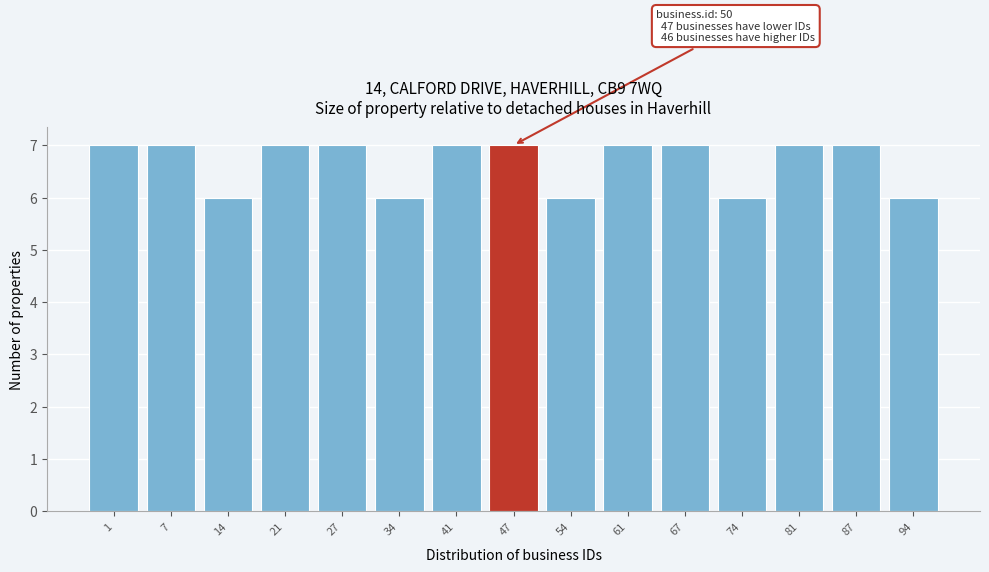

Reading right to left, extract all data points from this chart.

94=6	87=7	81=7	74=6	67=7	61=7	54=6	47=7	41=7	34=6	27=7	21=7	14=6	7=7	1=7